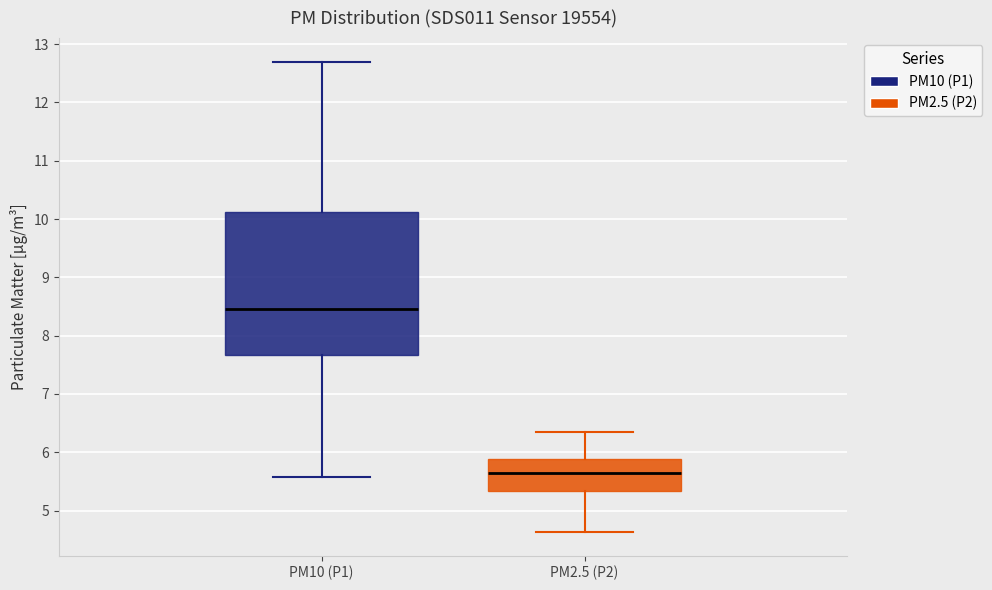

Reading left to right, read every box against the y-axis: the position of its median line, the range the box covers, and the ends of its whiskers. The values are not printed on the chart, so give them approximately, as read against the axis.

PM10 (P1): median 8.5, box 7.7 to 10.1, whiskers 5.6 to 12.7
PM2.5 (P2): median 5.7, box 5.3 to 5.9, whiskers 4.6 to 6.4